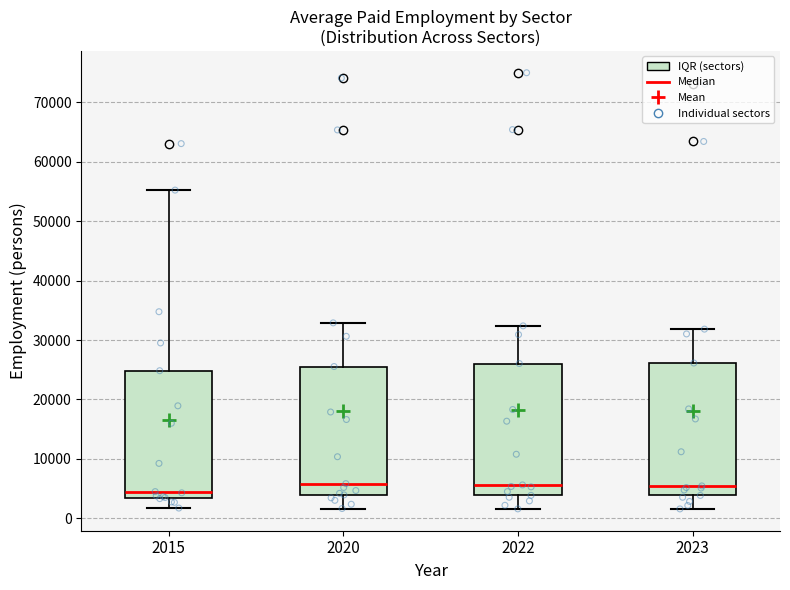

Where does the upper whisker of the box at x = 2022 end on the y-axis? The values are not printed on the chart, so give them approximately, as read against the axis.

32000